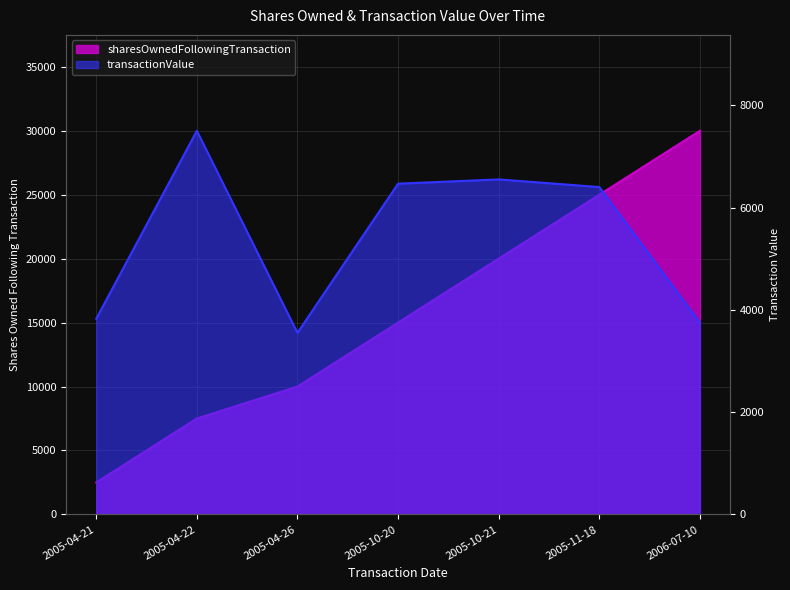

What position from the right is 2005-04-21?

7